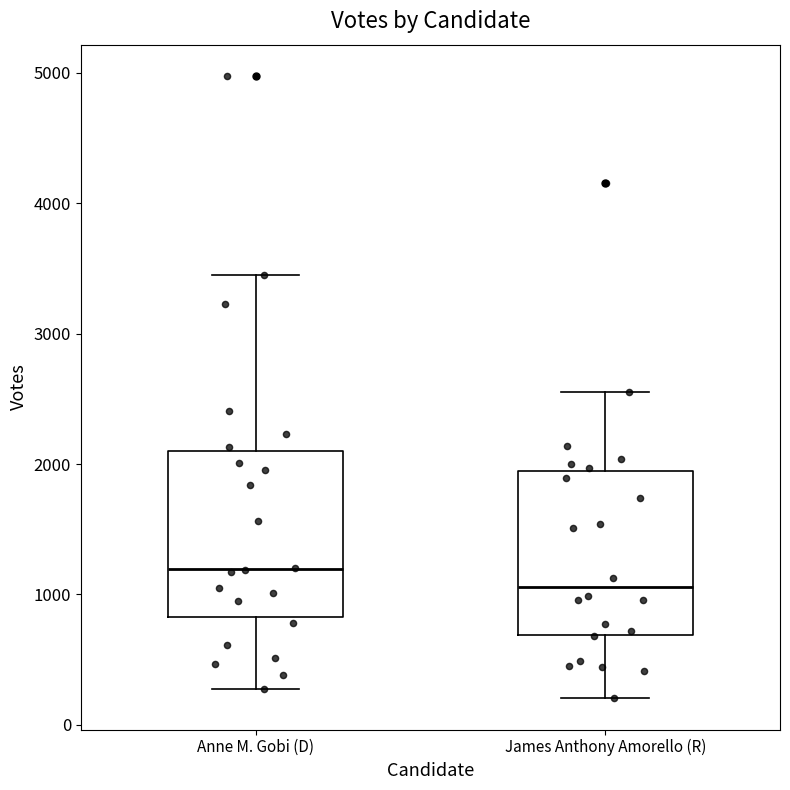

Which box's median line is the lowest?

James Anthony Amorello (R)